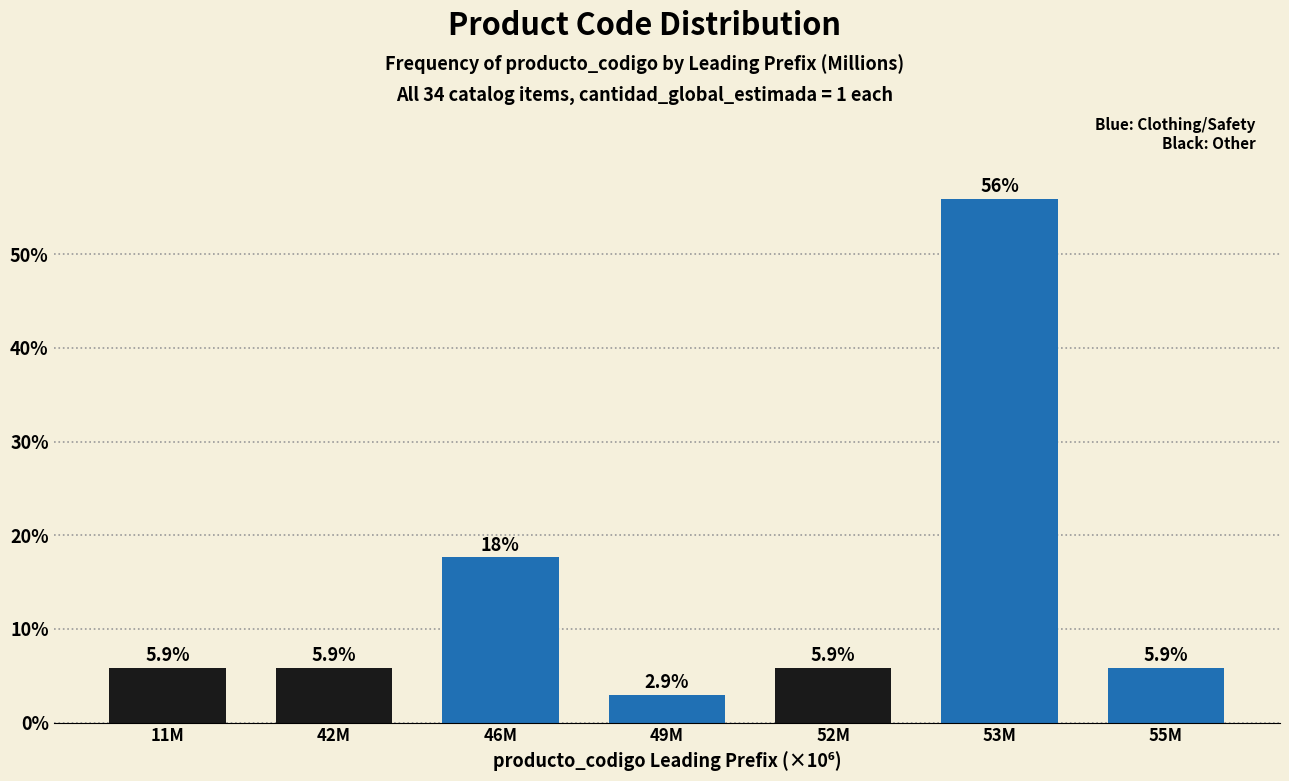

Reading left to right, what are all the values shown in this chart?

11M=5.9	42M=5.9	46M=17.6	49M=2.9	52M=5.9	53M=55.9	55M=5.9